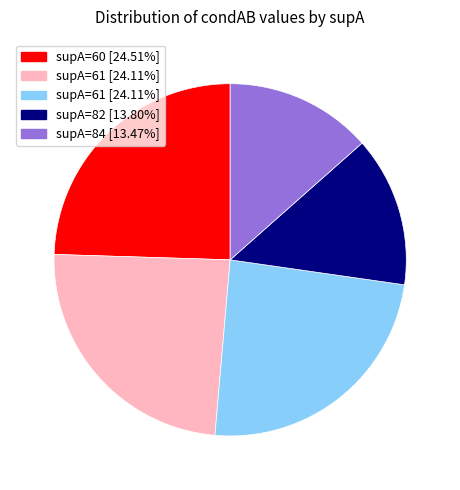

Is there a majority slice in this chart?

No